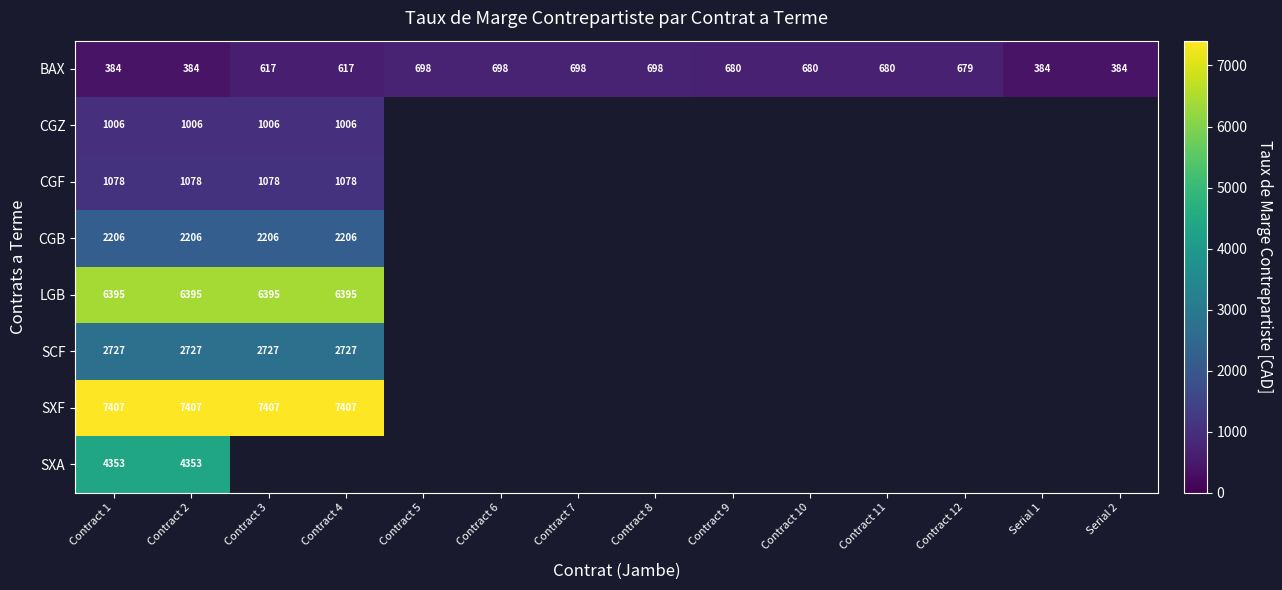

How many distinct data groups are displayed?

8